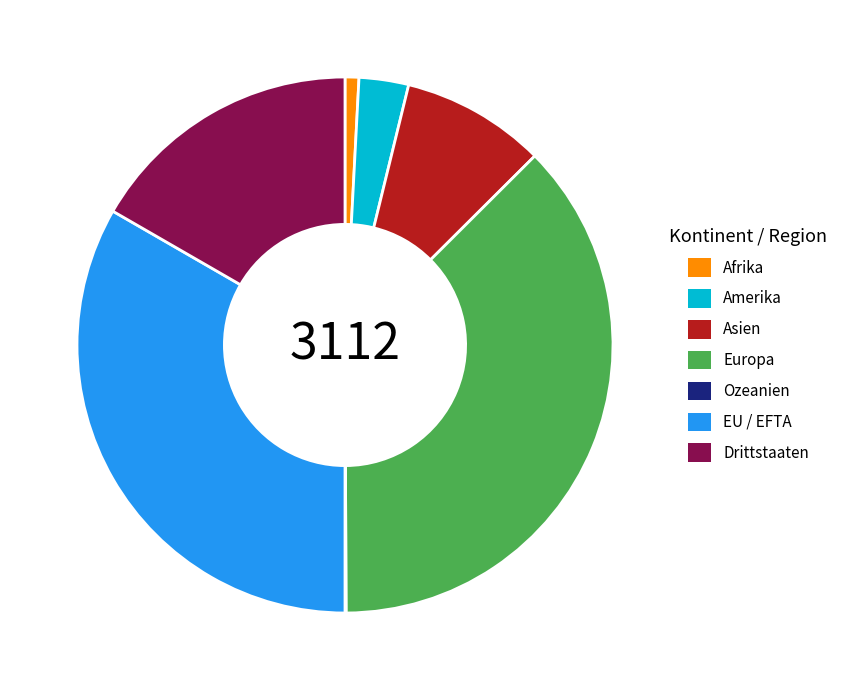

Combined, do Asien and Drittstaaten account for over 50%?

No